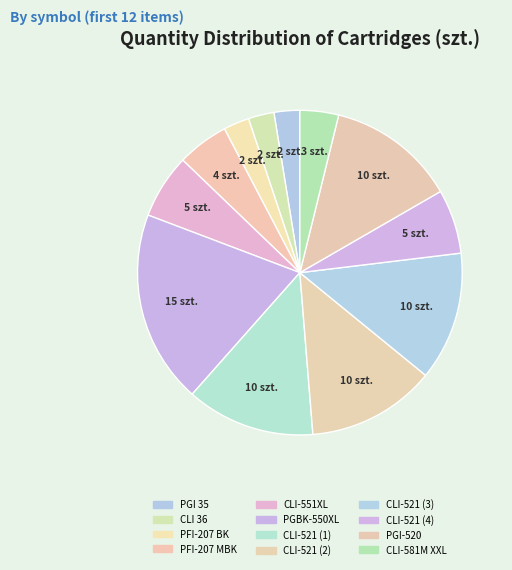

What is the change in value from PGBK-550XL to CLI-581M XXL?

-12